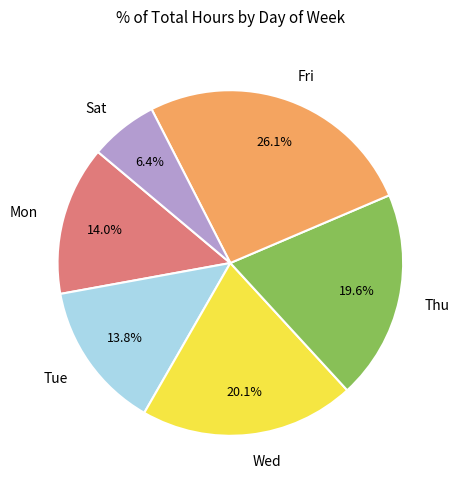

To the nearest percent, what is the average slice percentage?

17%